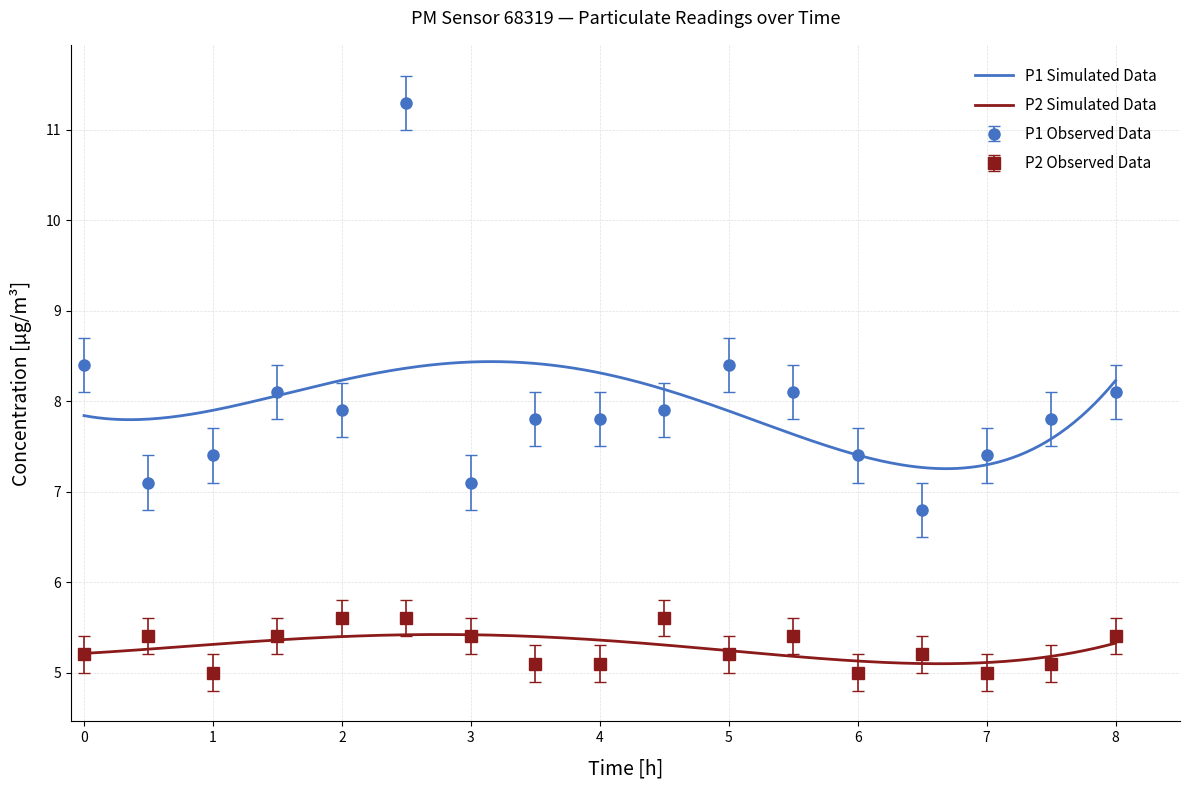

Is this an area chart (filled region under the line)?

No